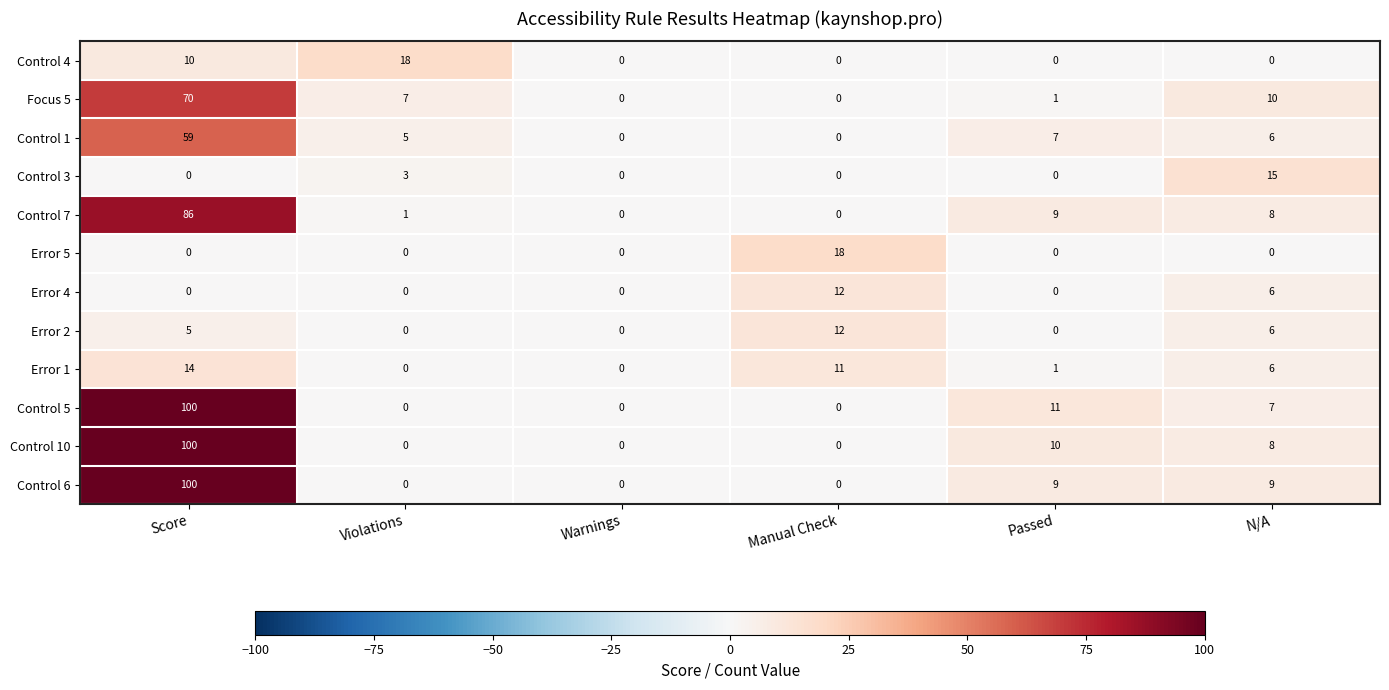

At which category is the sum across all series the highest?

Score